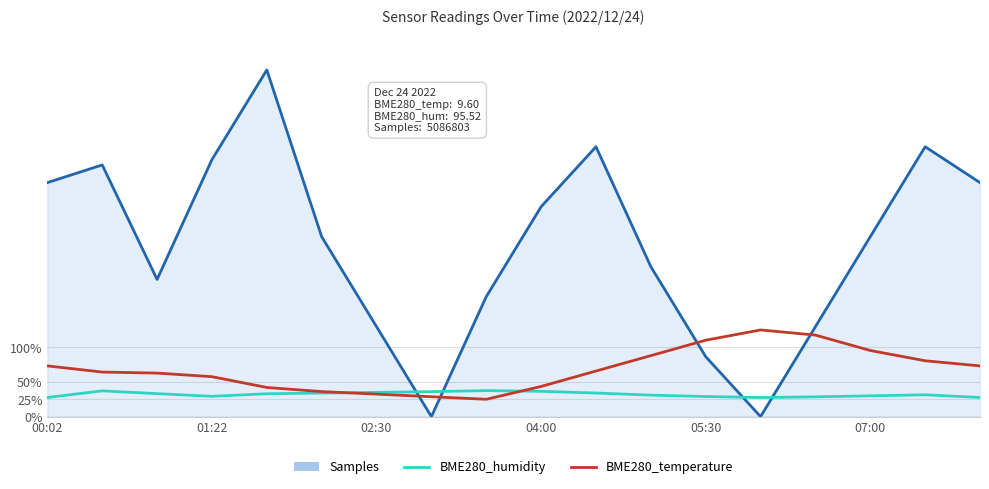

What are all the series names shown in the legend?

Samples, BME280_humidity, BME280_temperature